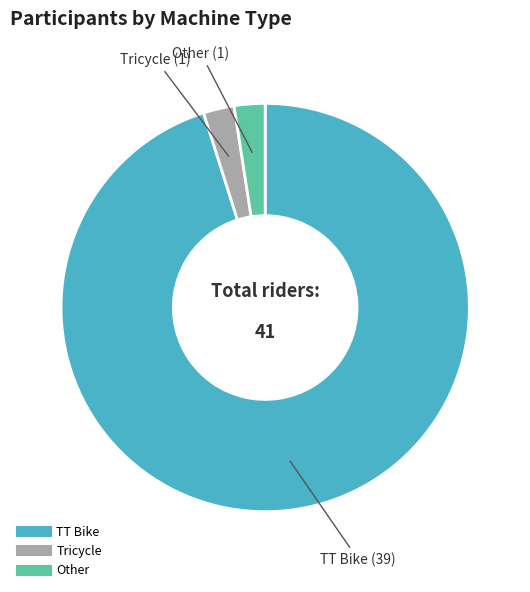

How many slices are in this pie chart?

3